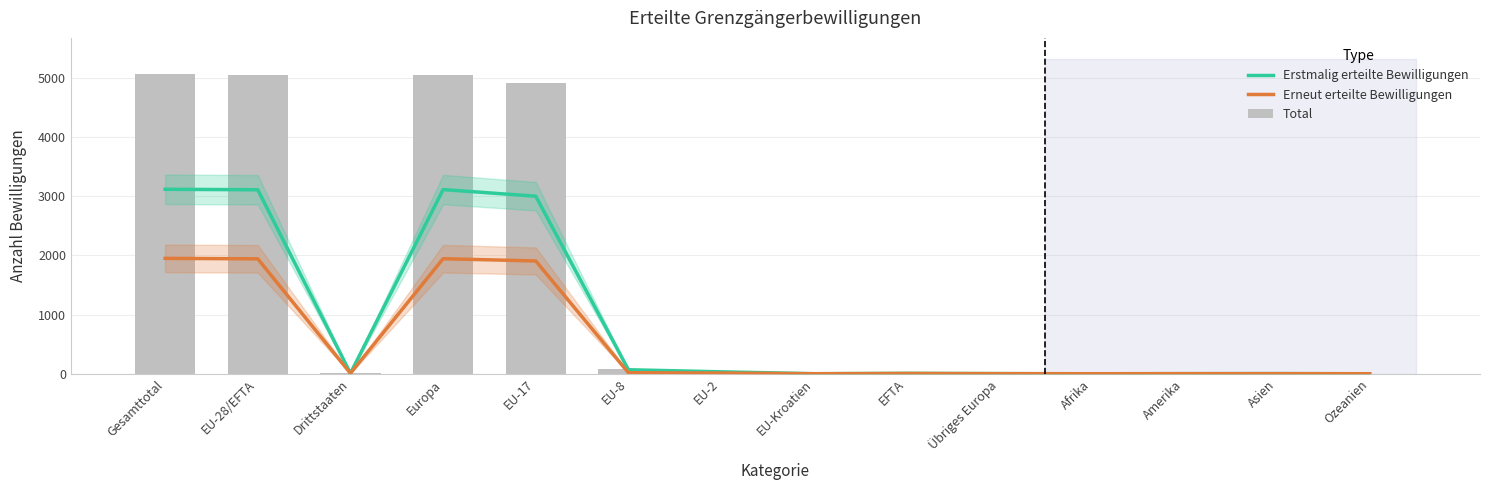

Which series has the widest spread of values?

Total